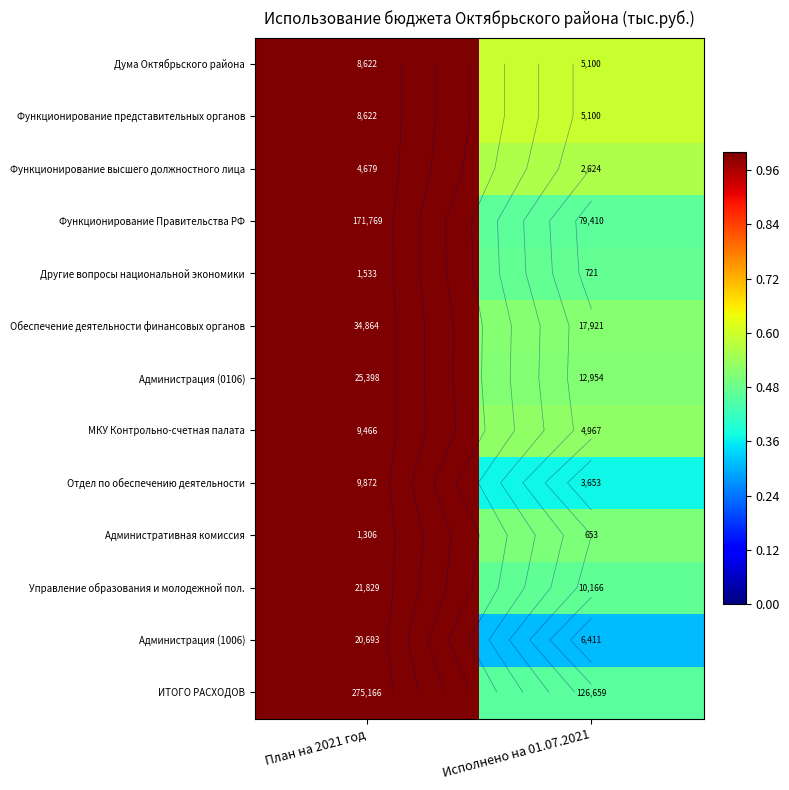

What is the total value across all series at Исполнено на 01.07.2021?

6.3